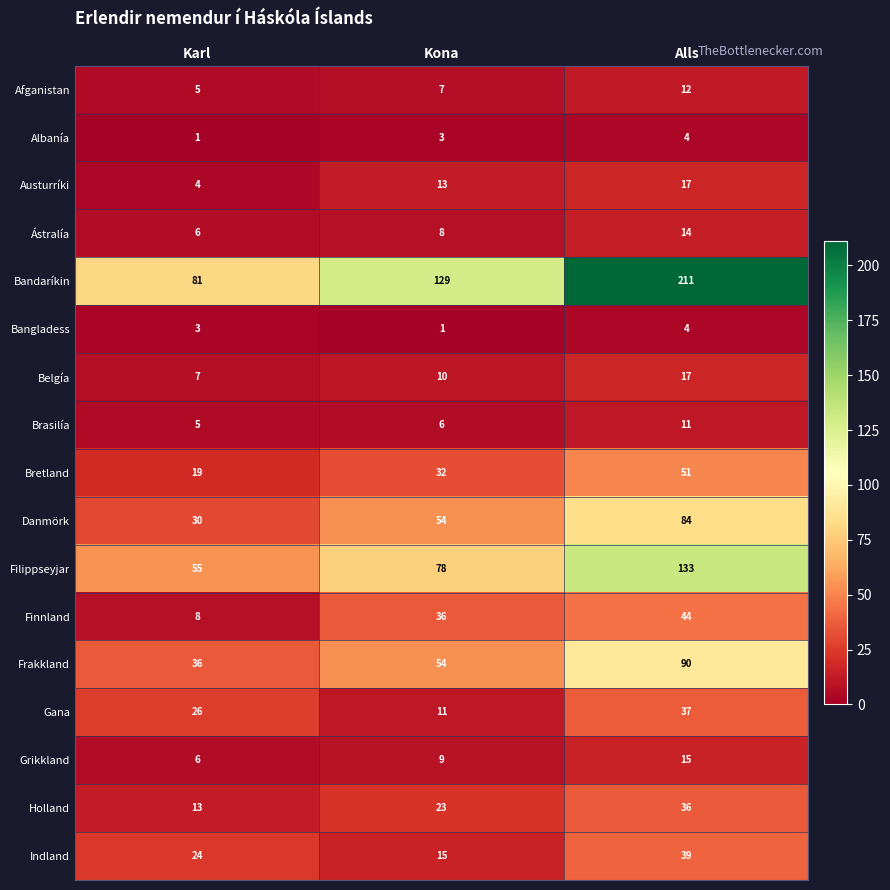

At which category is the sum across all series the highest?

Alls